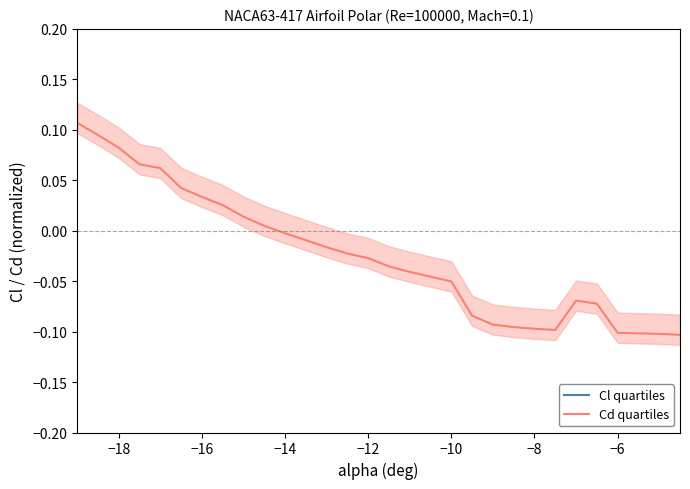

True or false: Cl quartiles has more than 2 interior local peaks.

False